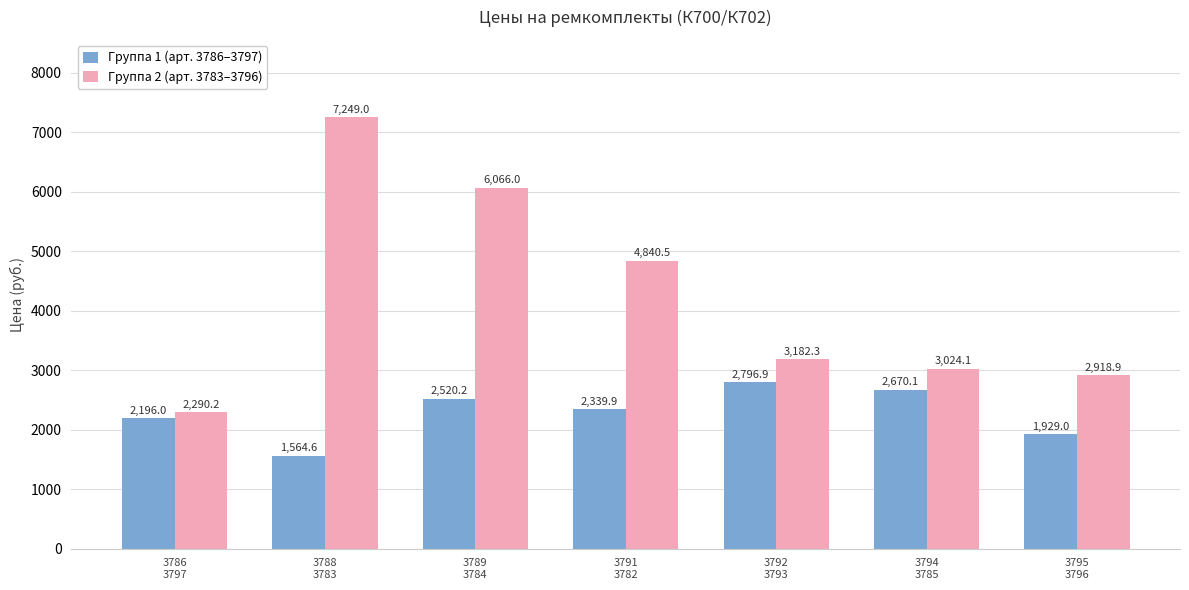

What is the greatest value displayed?

7249.0